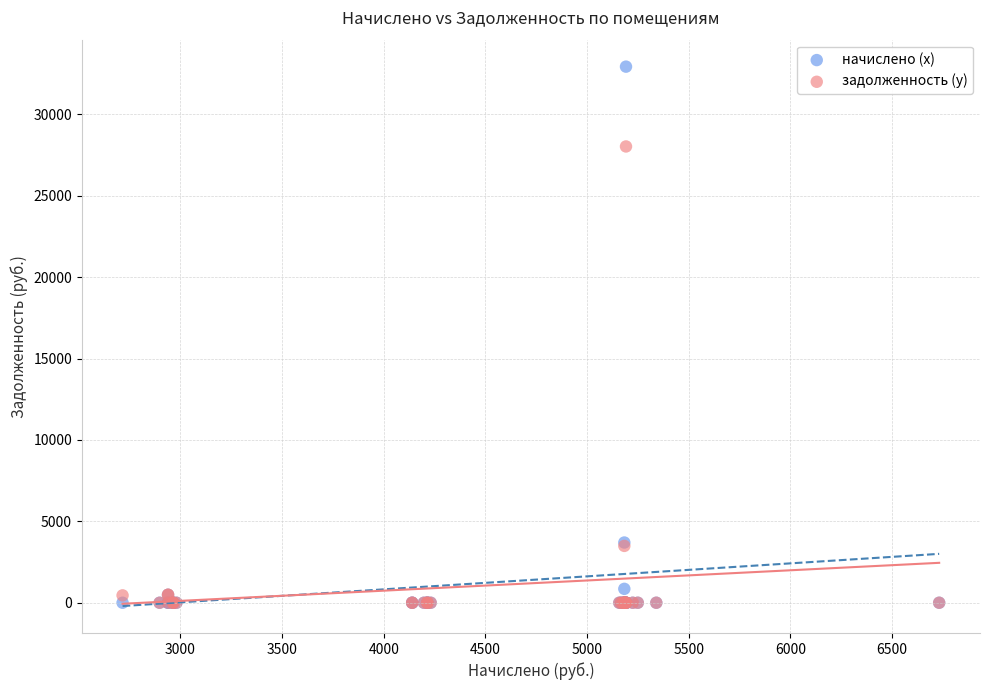

In the начислено (x) series, what Y value is closest to 16468?

3699.3